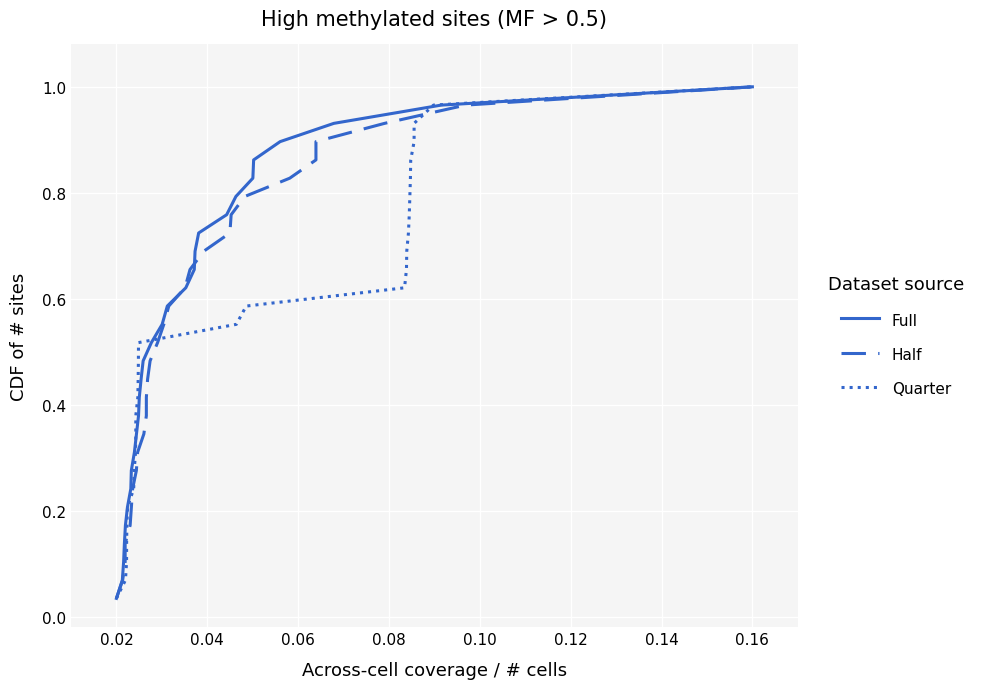

The value of Full at 0.16 is 0.5. True or false?

False